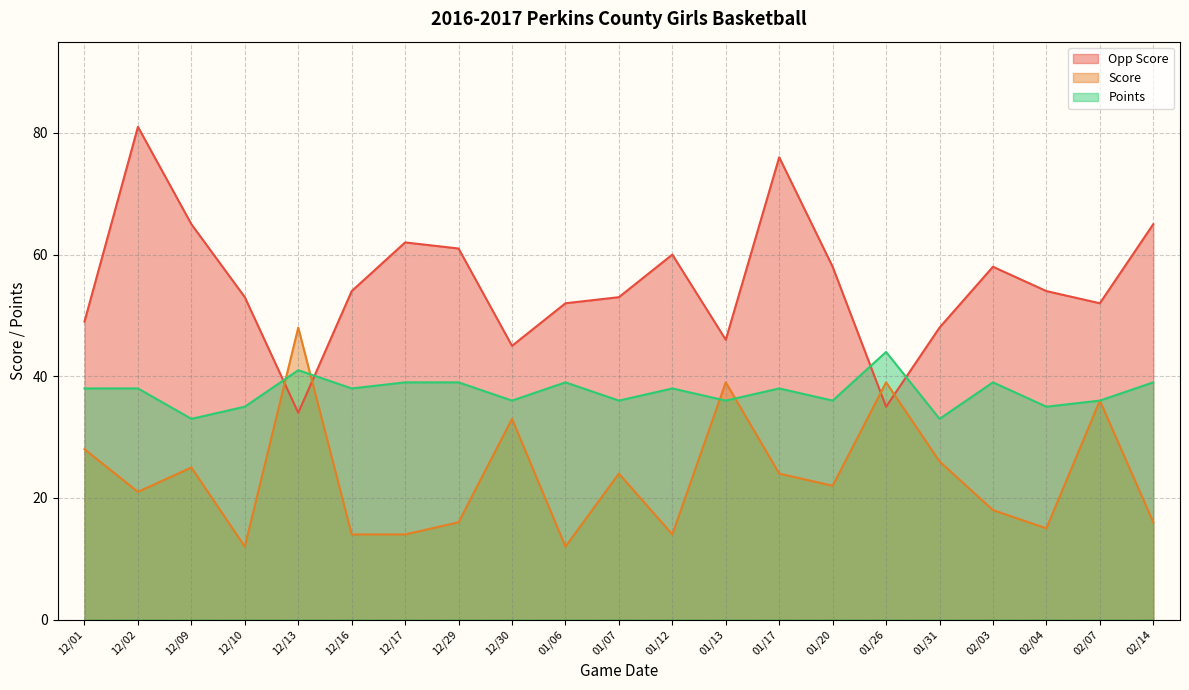

What is the approximate value of Points at 02/14?

39